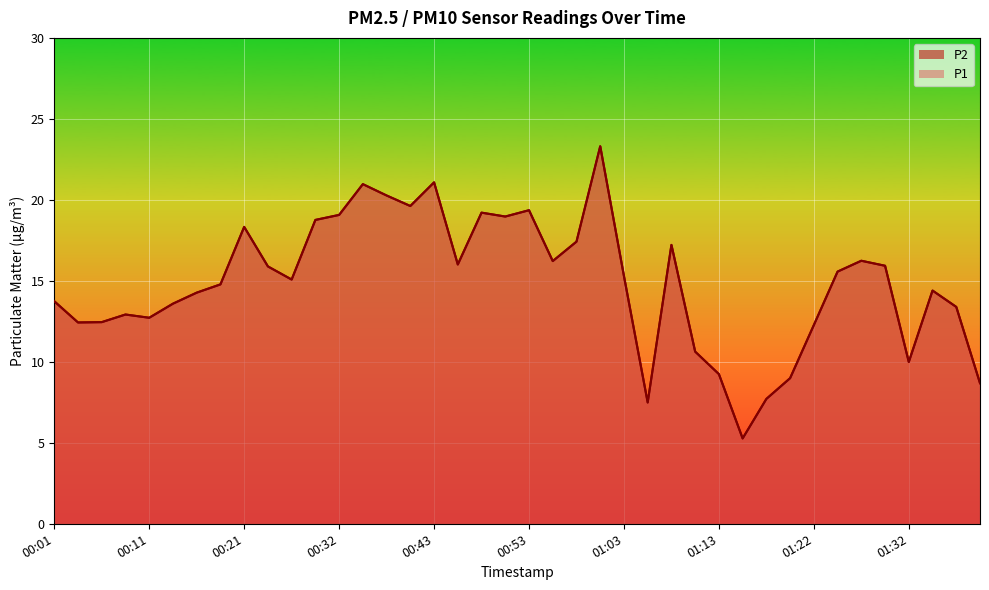

Reading left to right, transcribe all the data shown in this chart.

P1: 13.7	12.4	12.4	12.9	12.7	13.6	14.3	14.8	18.3	15.9	15.1	18.8	19.1	21.0	20.3	19.6	21.1	16.0	19.2	19.0	19.4	16.2	17.4	23.3	15.3	7.5	17.2	10.6	9.2	5.3	7.7	9.0	12.3	15.6	16.2	15.9	10.0	14.4	13.4	8.7
P2: 13.7	12.4	12.4	12.9	12.7	13.6	14.3	14.8	18.3	15.9	15.1	18.8	19.1	21.0	20.3	19.6	21.1	16.0	19.2	19.0	19.4	16.2	17.4	23.3	15.3	7.5	17.2	10.6	9.2	5.3	7.7	9.0	12.3	15.6	16.2	15.9	10.0	14.4	13.4	8.7